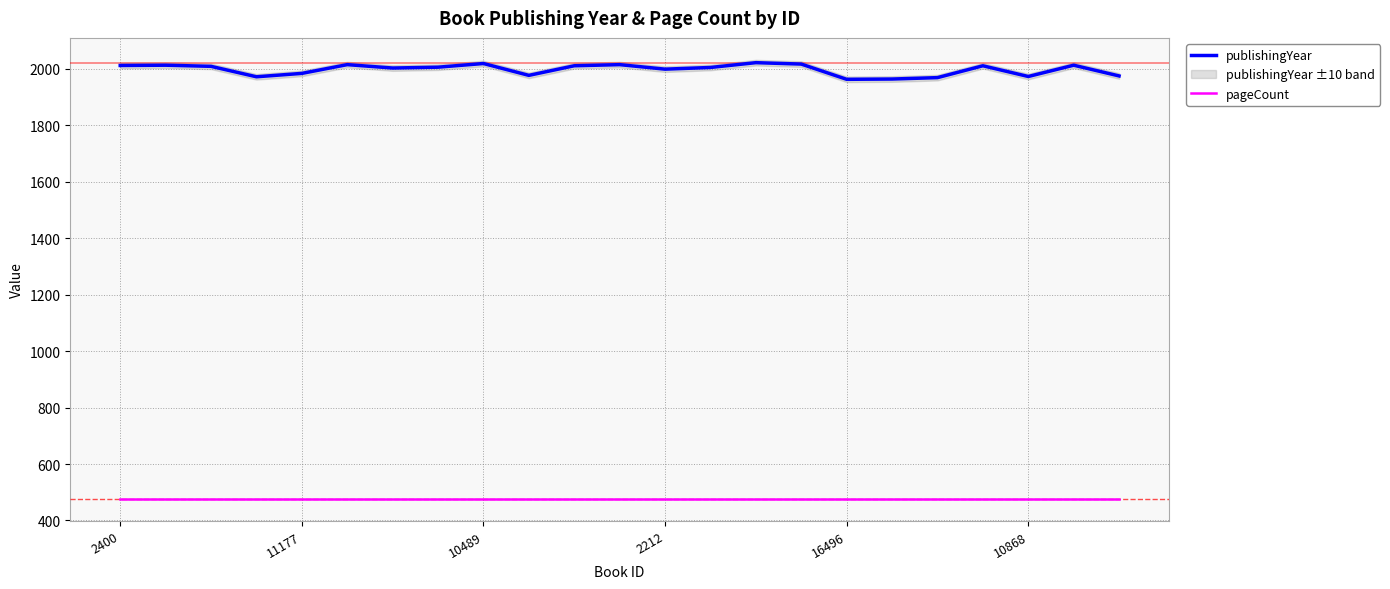

True or false: pageCount has a value of 191 at 18.

False